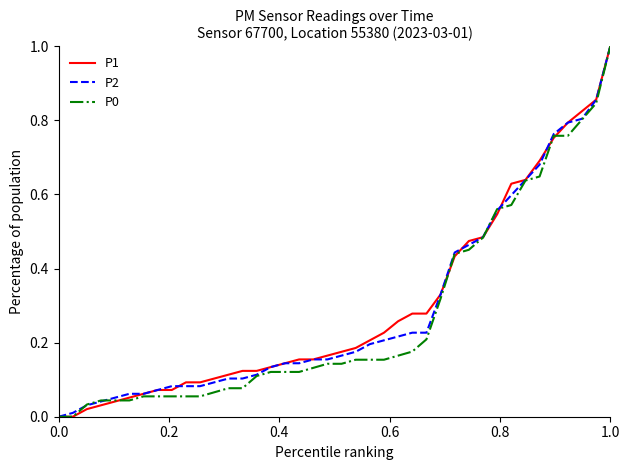

True or false: P1 and P2 intersect in this chart.

True